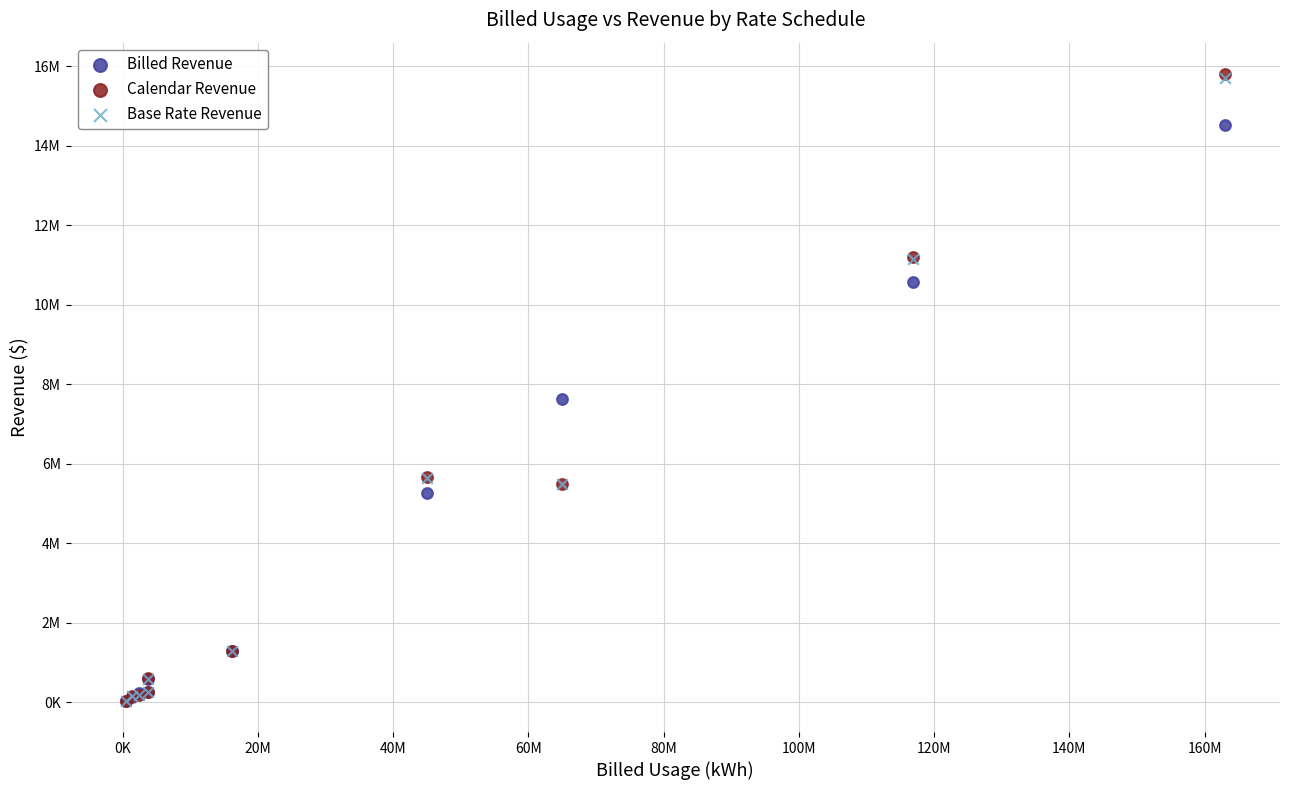

What are all the series names shown in the legend?

Billed Revenue, Calendar Revenue, Base Rate Revenue